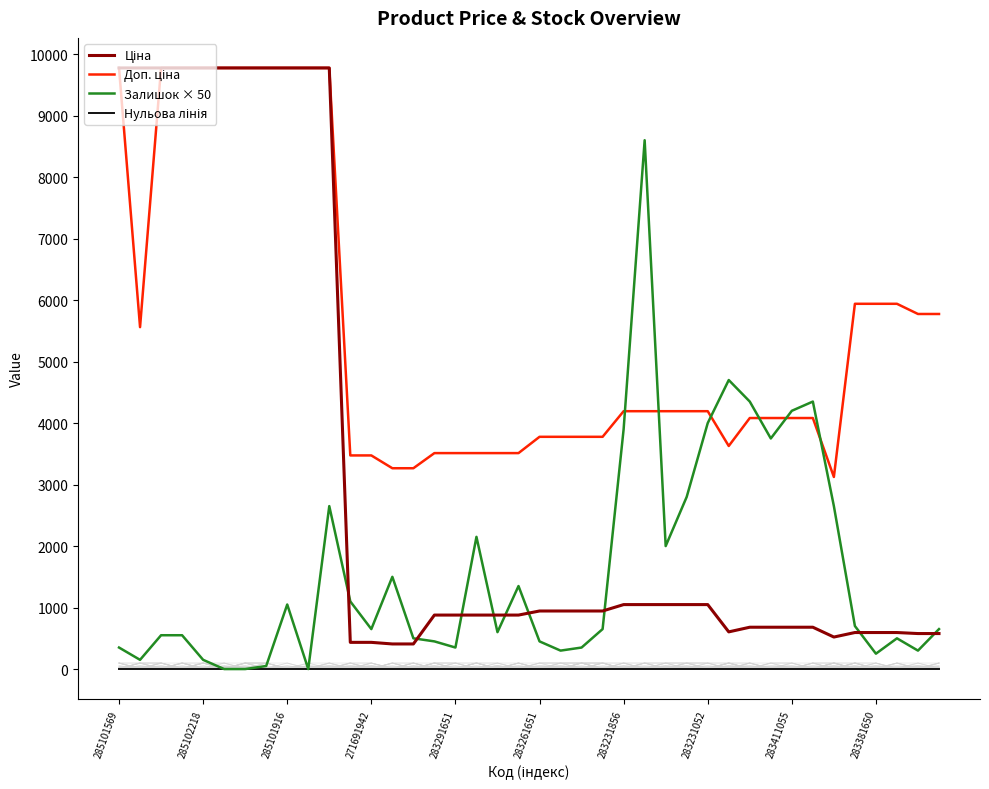

What is the spread (max minus min) of values at 18?

3511.9